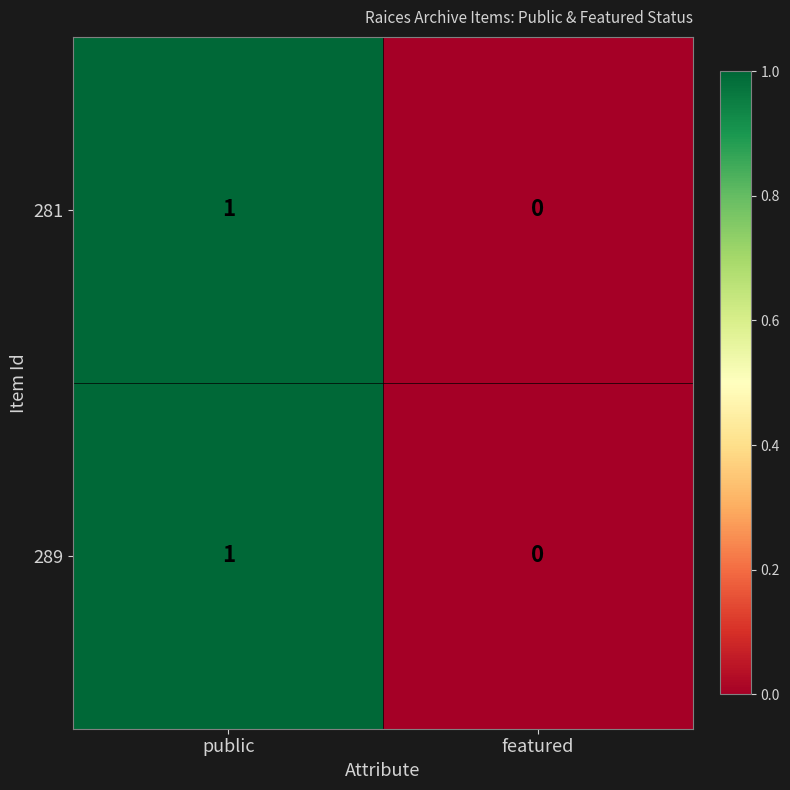

Which category has the highest value in the 281 series?

public